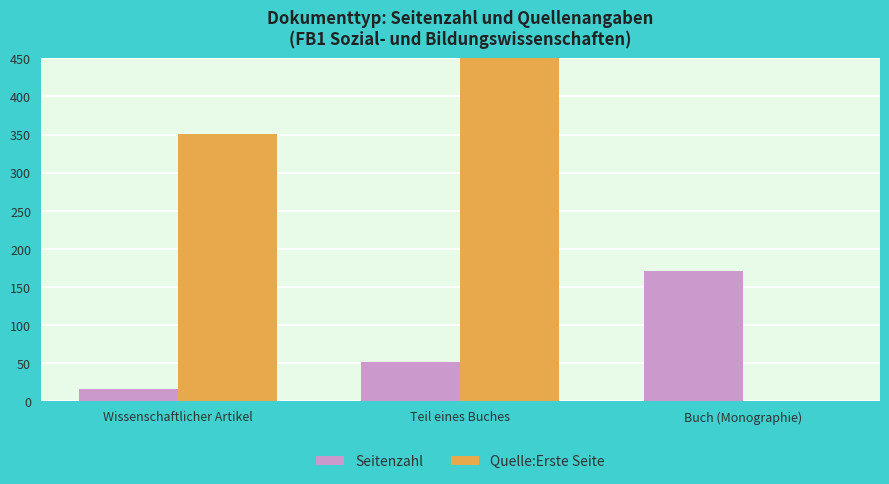

The Quelle:Erste Seite series shows 475 at Wissenschaftlicher Artikel. True or false?

False